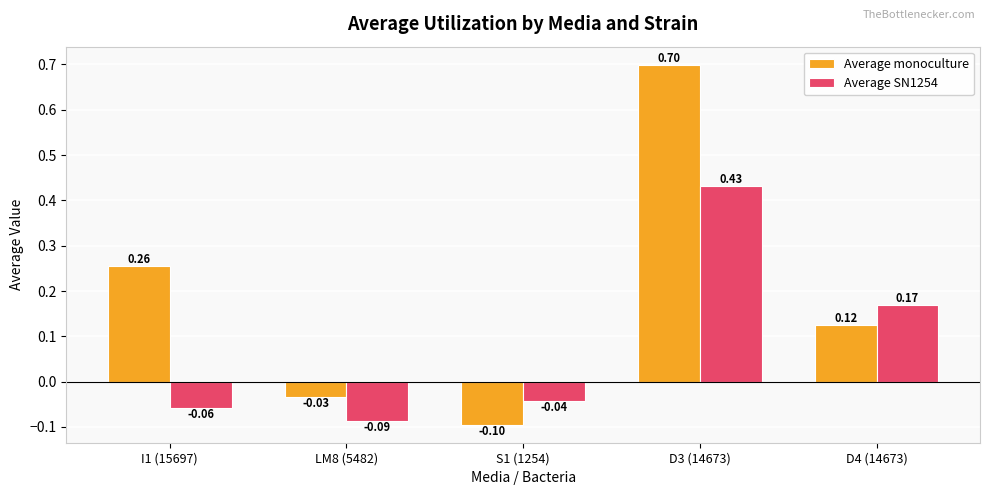

How many categories are shown in the chart?

5